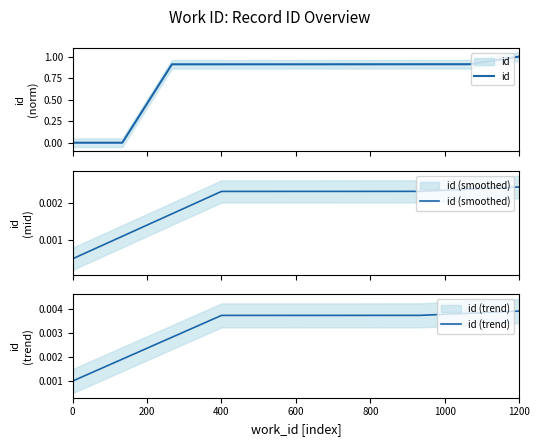

Rank the series at 400 from highest to lowest value.

id, id (trend), id (smoothed)